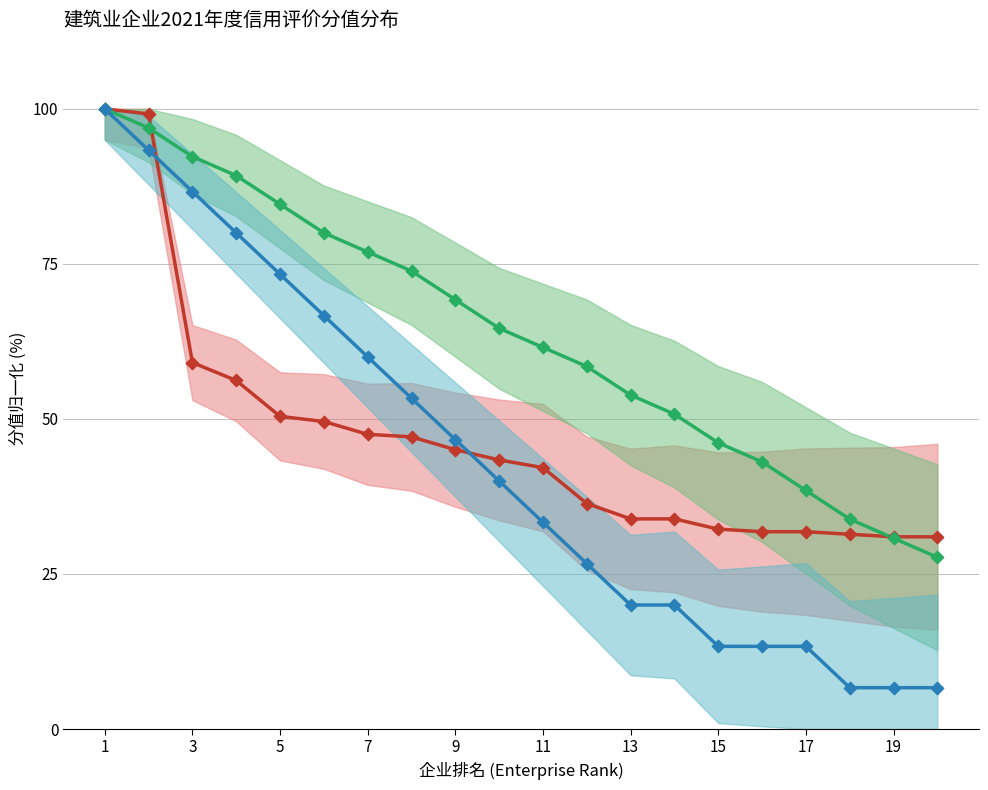

Which series contains the lowest Y value?

A